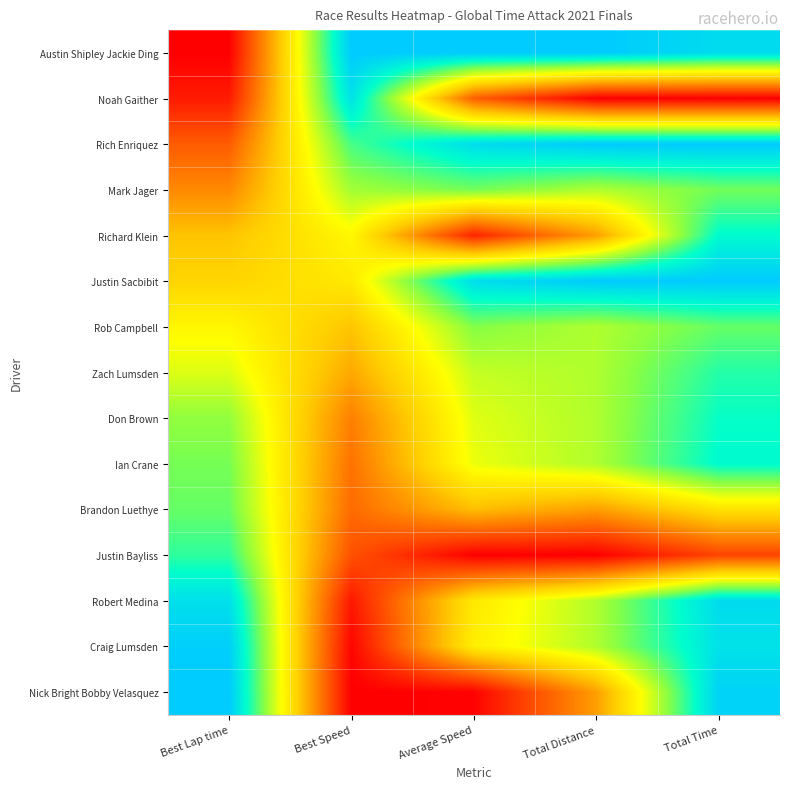

At how many categories does at least one series exceed 0?

5